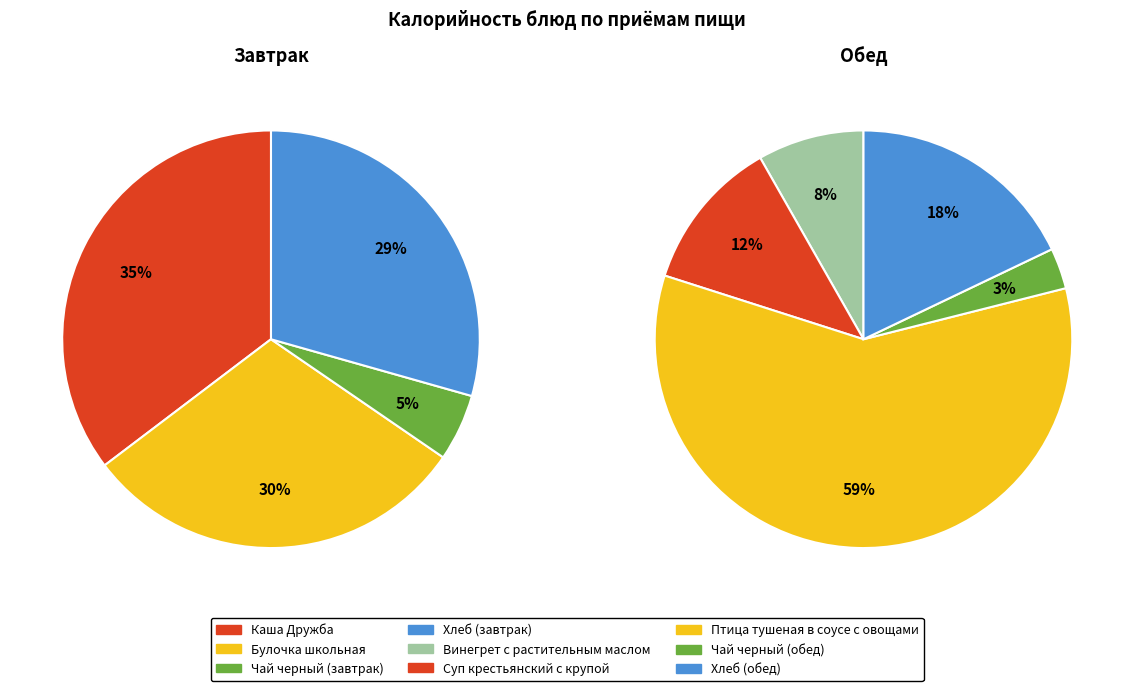

How much of the chart is everything except Булочка школьная?

69.9%